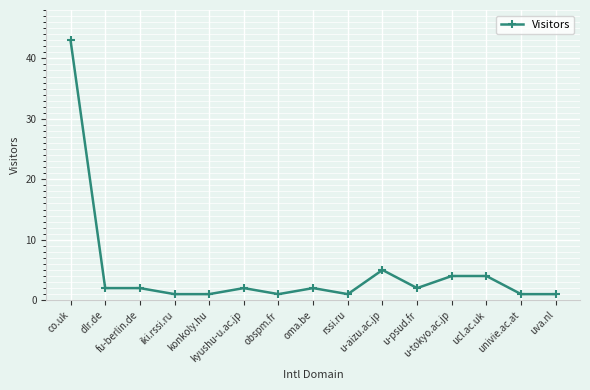

Reading right to left, what are all the values shown in this chart?

1	1	4	4	2	5	1	2	1	2	1	1	2	2	43